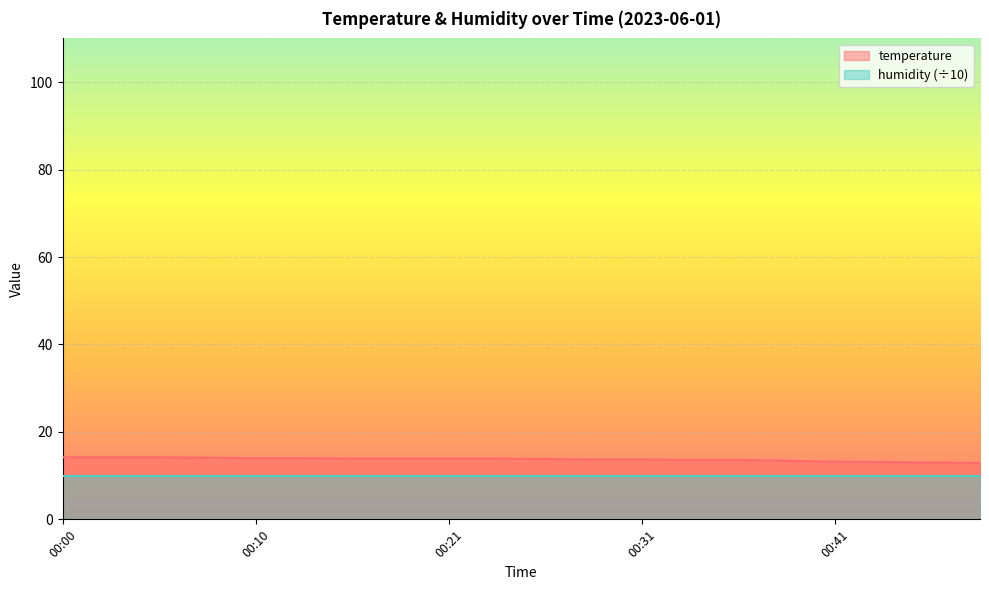

What is the change in value from 00:26 to 00:46?

-0.8